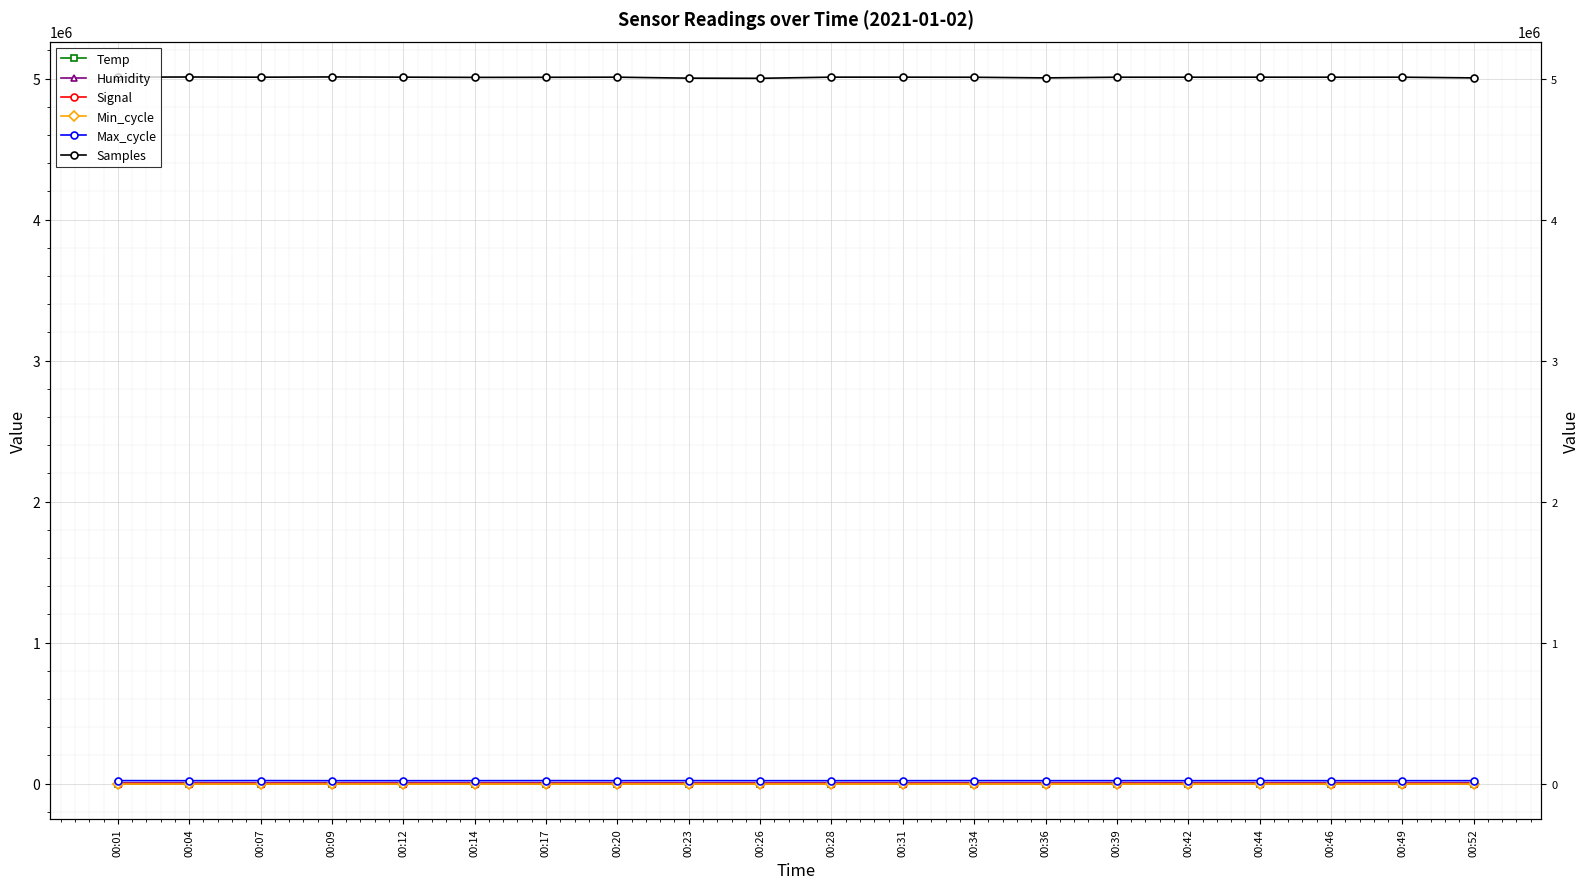

Which series has the widest spread of values?

Samples